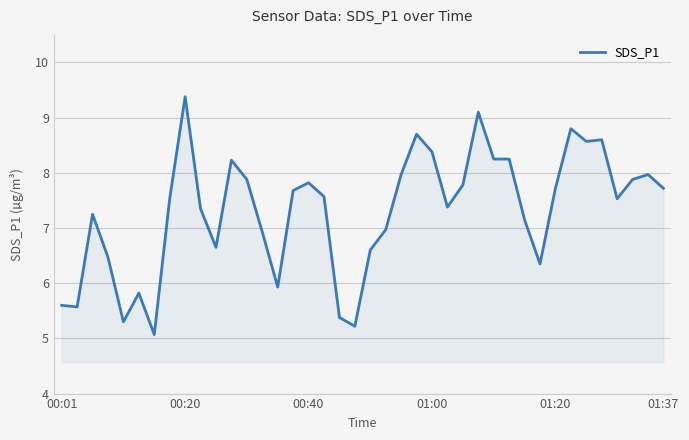

What is the smallest value displayed?

5.1